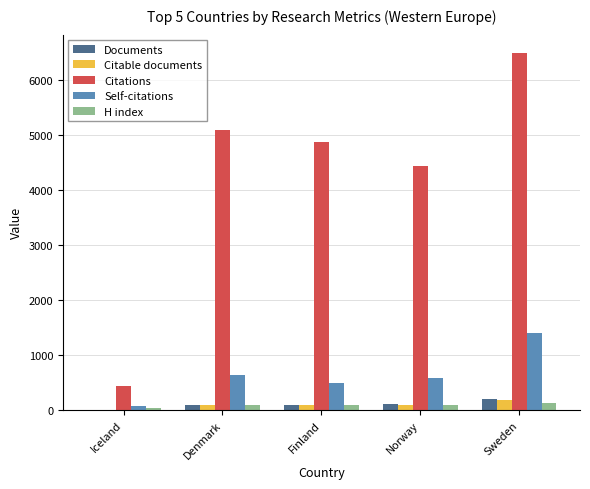

At which category does the chart reach its peak across all series?

Sweden